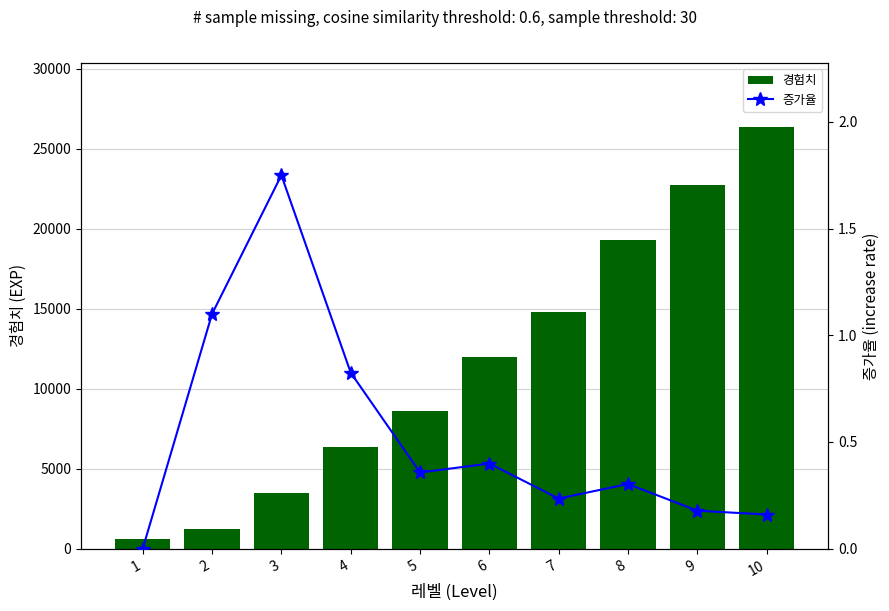

What is the average value of the 경험치 series?

11550